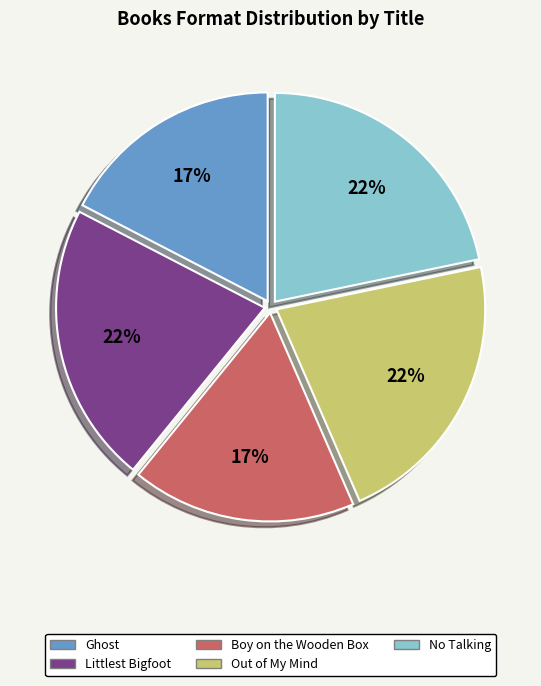

To the nearest percent, what is the average slice percentage?

20%